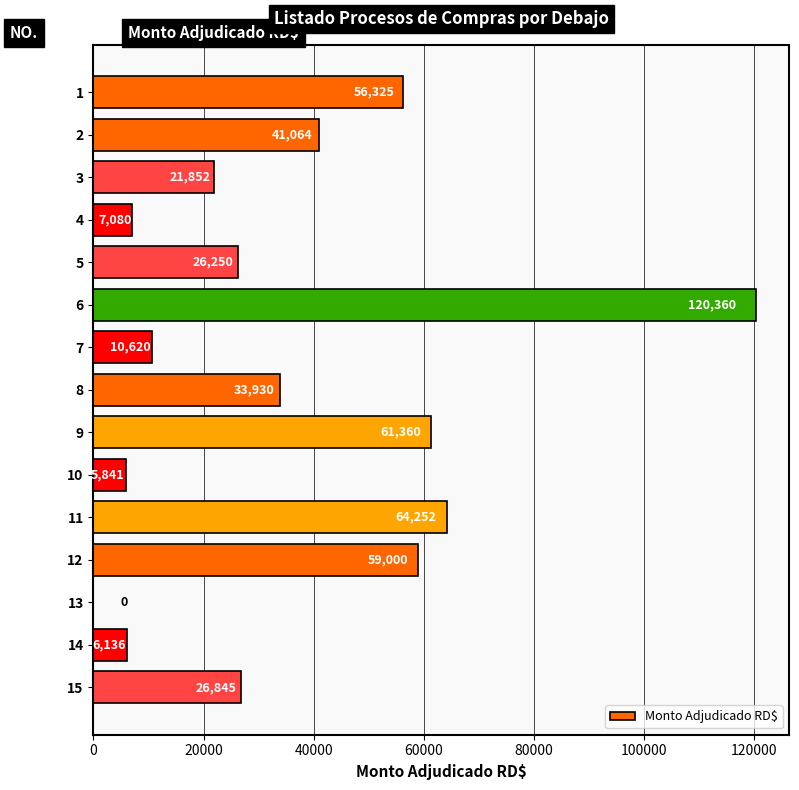

What is the change in value from 1 to 4?

-49245.0